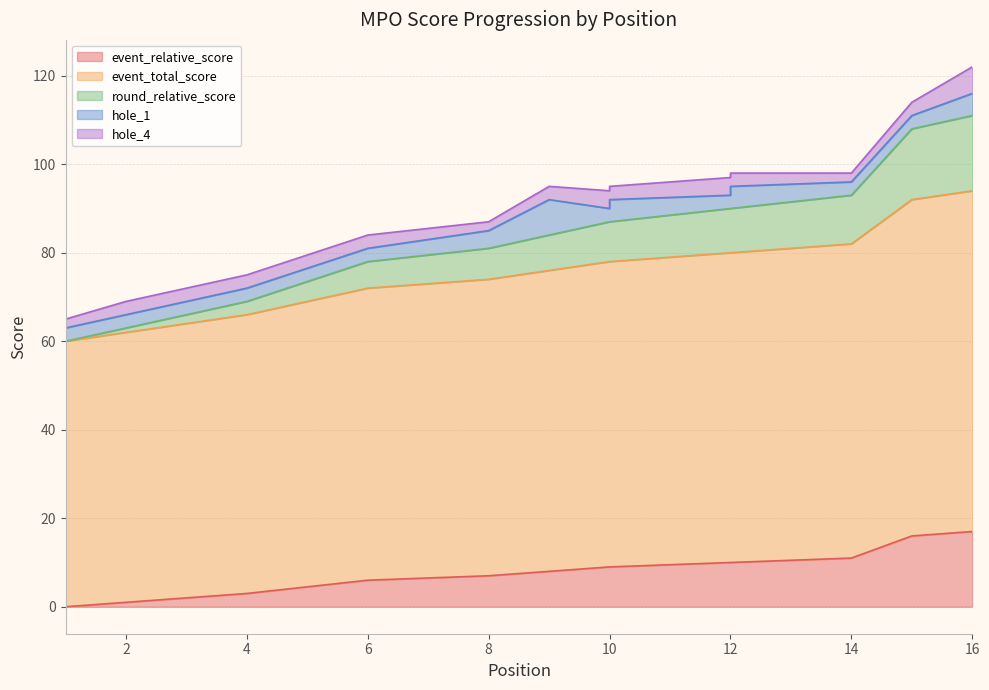

Is it true that event_relative_score equals 23 at 15?

False